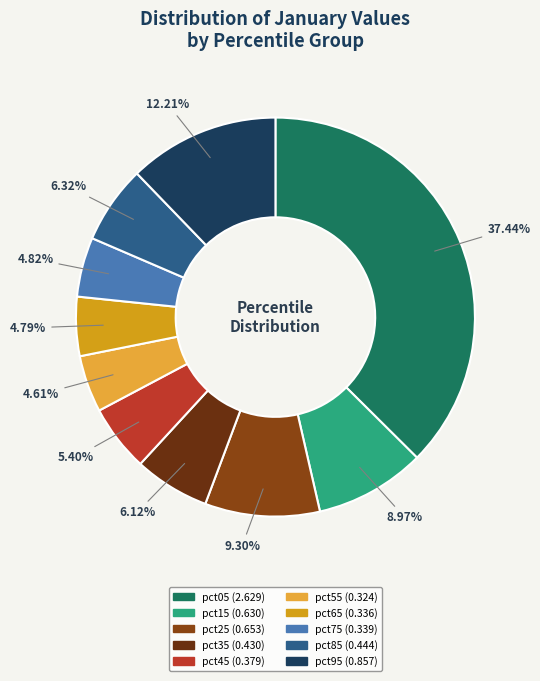

How many segments does this pie chart have?

10